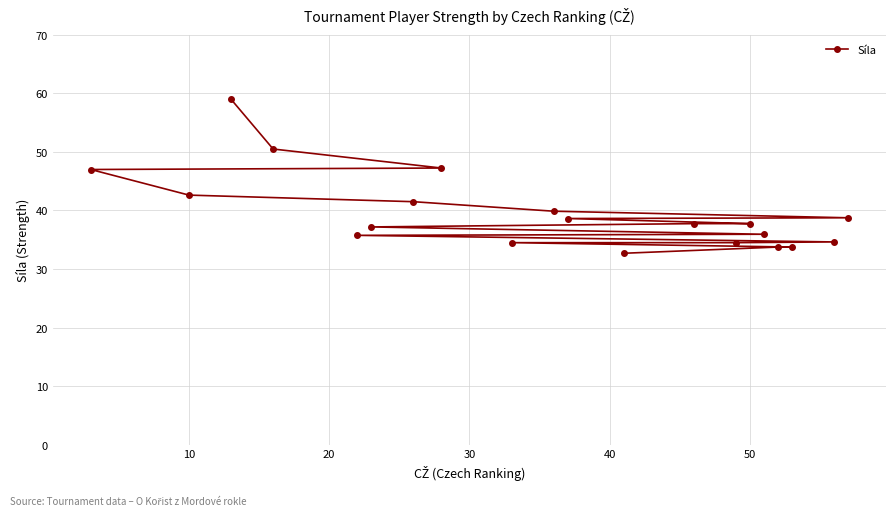

Is it true that the value at 50 is 65.5?

False